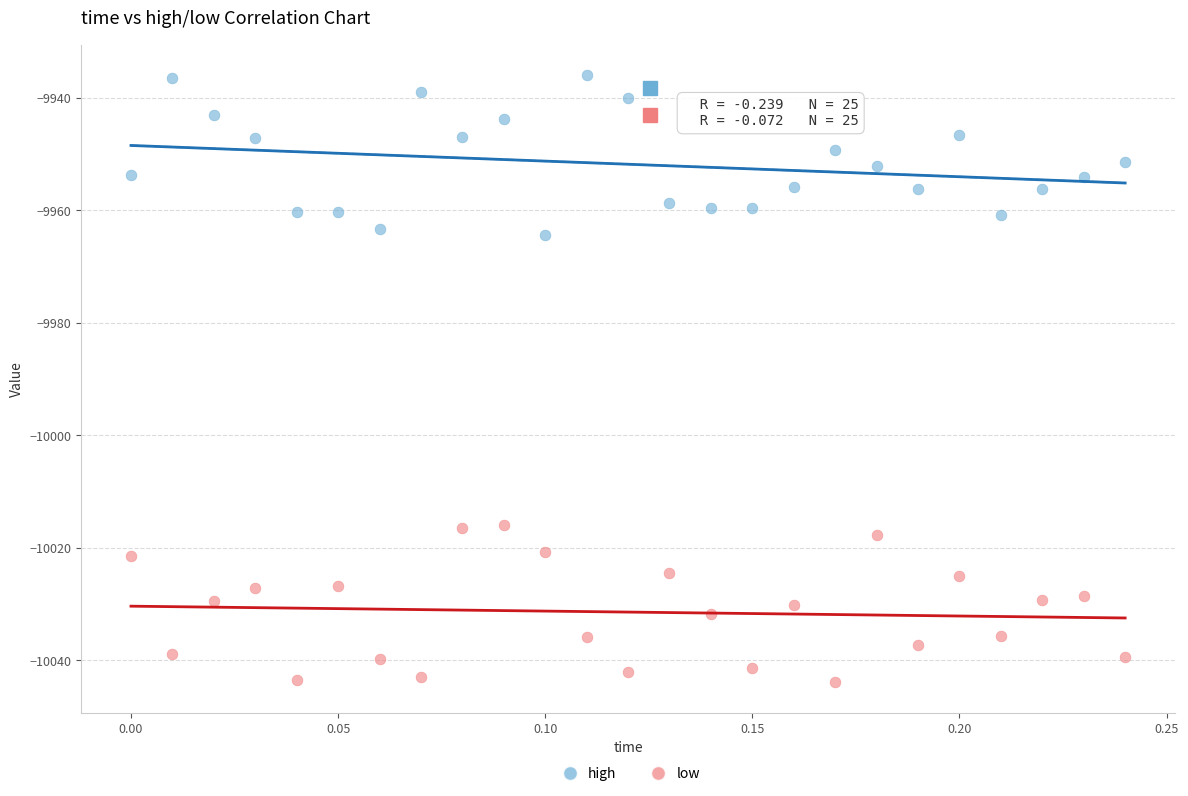

Which series contains the highest Y value?

high